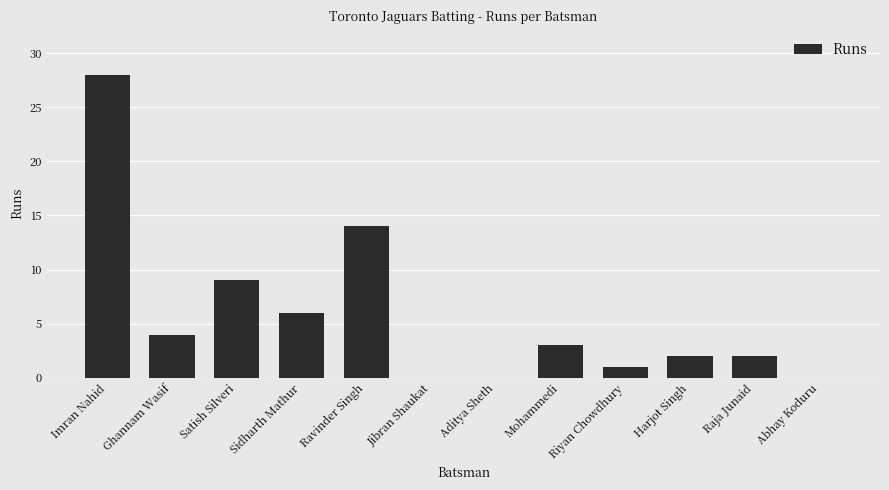

Which has a higher value, Ghannam Wasif or Harjot Singh?

Ghannam Wasif